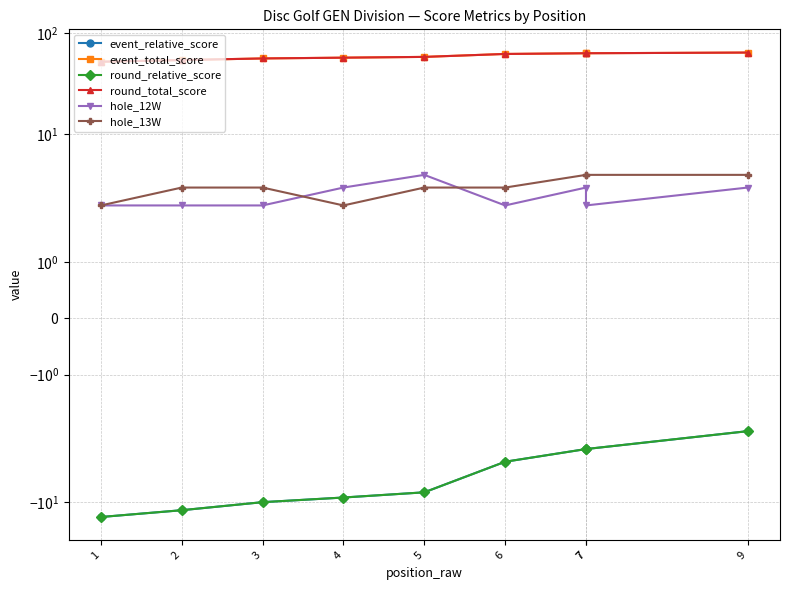

What is the spread (max minus min) of values at 3?

66